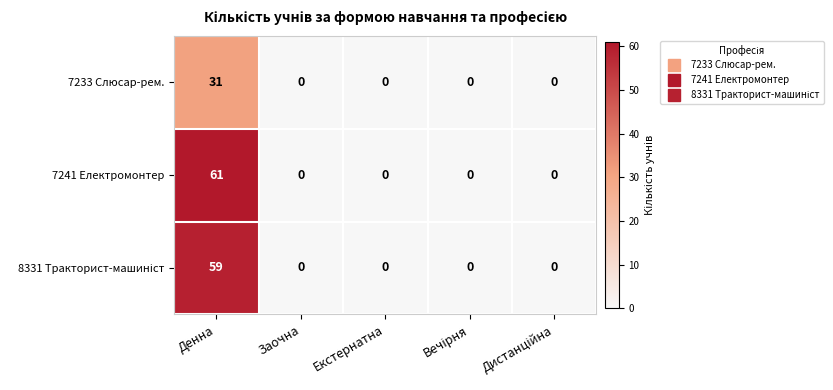

What is the average value of the 7233 Слюсар-рем. series?

6